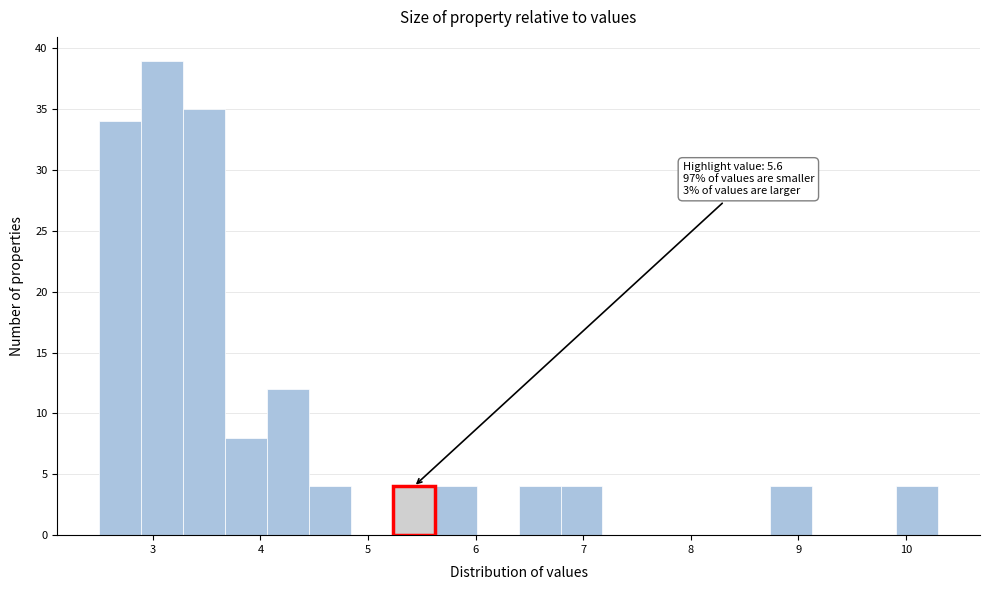

Around what value on the x-axis is the tallest bar? Give the approximate position of its centre, as read against the axis.

3.1